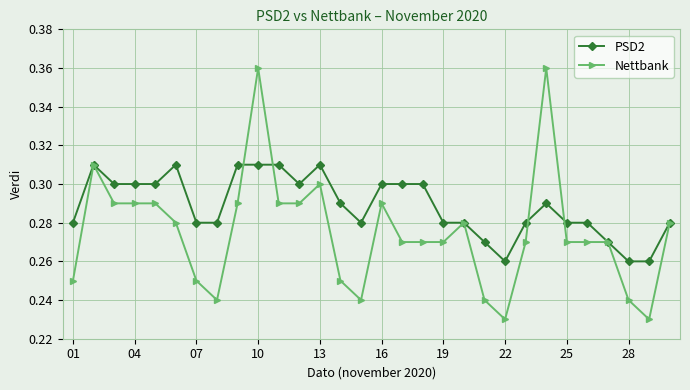

Which series has the largest range (max minus min)?

Nettbank